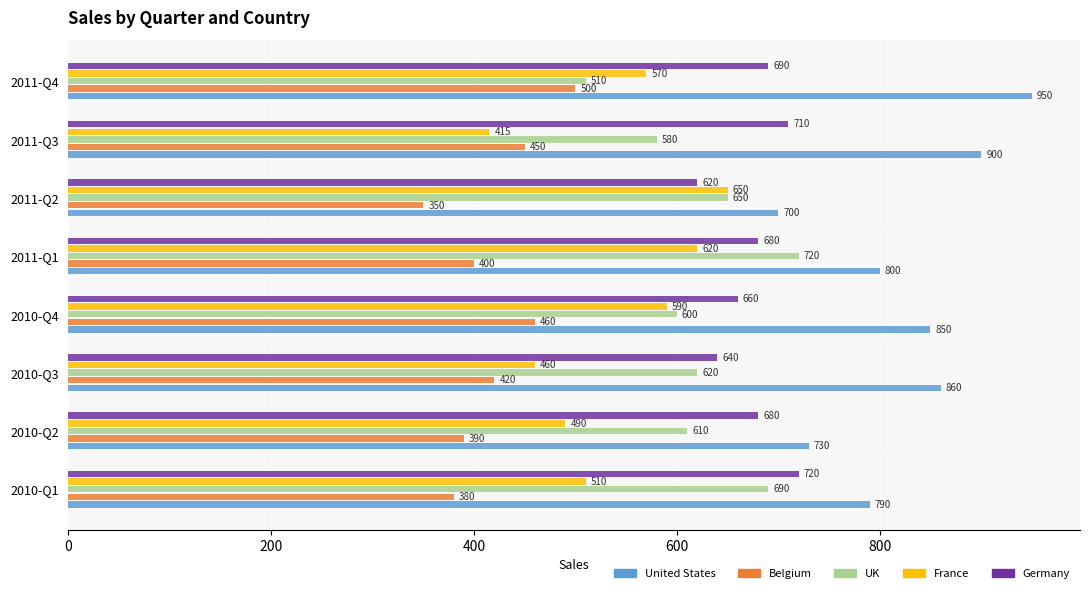

What is the difference between the maximum and minimum values in the UK series?

210